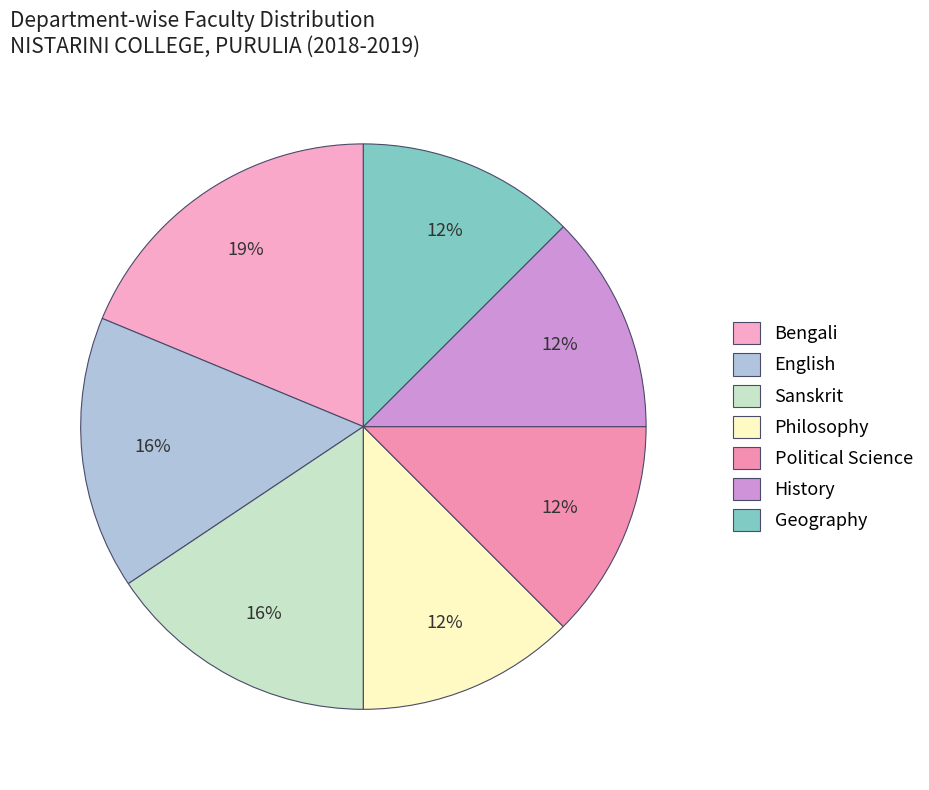

Do Sanskrit and Philosophy together represent more than half of the pie?

No